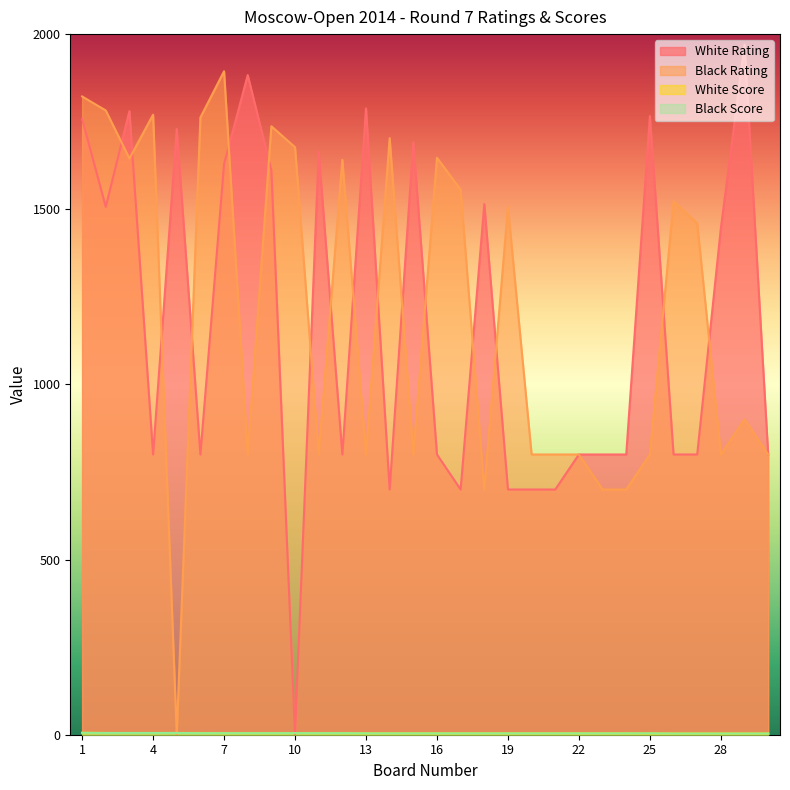

Reading left to right, list all the values displayed in this chart.

White Rating: 1=1758.0	2=1507.0	3=1780.0	4=800.0	5=1729.0	6=800.0	7=1629.0	8=1883.0	9=1611.0	10=0.0	11=1664.0	12=800.0	13=1788.0	14=700.0	15=1691.0	16=800.0	17=700.0	18=1515.0	19=700.0	20=700.0	21=700.0	22=800.0	23=800.0	24=800.0	25=1766.0	26=800.0	27=800.0	28=1446.0	29=1970.0	30=800.0
Black Rating: 1=1822.0	2=1782.0	3=1645.0	4=1770.0	5=0.0	6=1762.0	7=1894.0	8=800.0	9=1737.0	10=1677.0	11=800.0	12=1641.0	13=800.0	14=1703.0	15=800.0	16=1647.0	17=1556.0	18=700.0	19=1507.0	20=800.0	21=800.0	22=800.0	23=700.0	24=700.0	25=800.0	26=1523.0	27=1460.0	28=800.0	29=900.0	30=800.0
White Score: 1=5.5	2=5.0	3=5.0	4=5.0	5=5.0	6=5.0	7=4.5	8=4.5	9=4.5	10=4.5	11=4.5	12=4.5	13=4.0	14=4.0	15=4.0	16=4.0	17=4.0	18=4.0	19=4.0	20=4.0	21=4.0	22=4.0	23=4.0	24=4.0	25=3.5	26=3.5	27=3.5	28=3.5	29=3.5	30=3.5
Black Score: 1=5.5	2=5.0	3=5.0	4=5.0	5=5.0	6=4.5	7=4.5	8=4.5	9=4.5	10=4.5	11=4.5	12=4.5	13=4.0	14=4.0	15=4.0	16=4.0	17=4.0	18=4.0	19=4.0	20=4.0	21=4.0	22=4.0	23=4.0	24=4.0	25=4.0	26=3.5	27=3.5	28=3.5	29=3.5	30=3.5